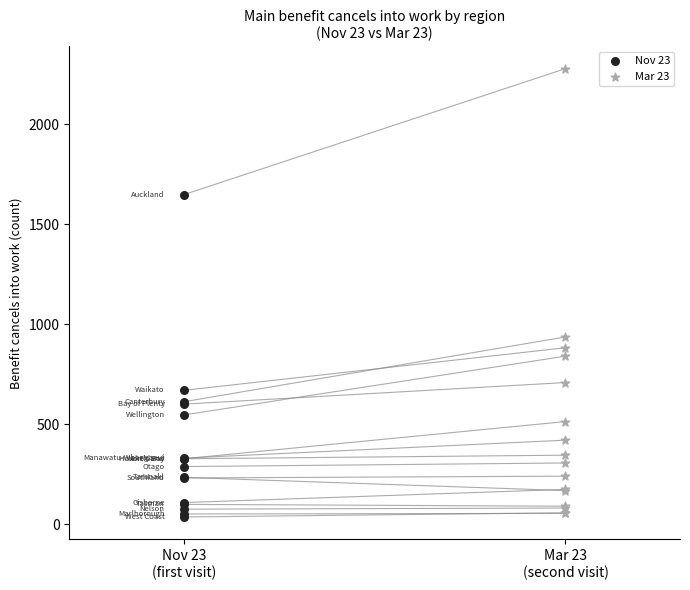

Which series contains the highest Y value?

Mar 23